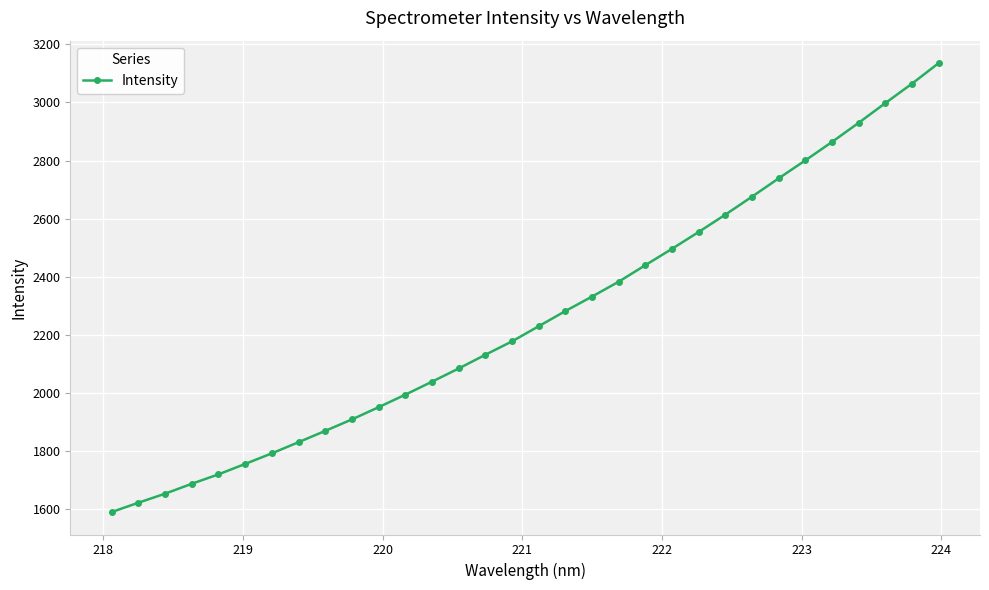

Is this an area chart (filled region under the line)?

No